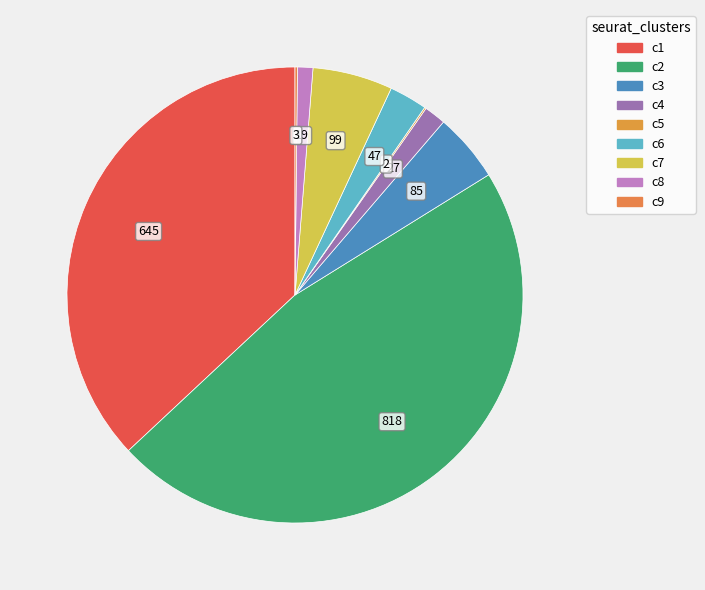

To the nearest percent, what is the difference between the largest and smallest slice percentages?

47%